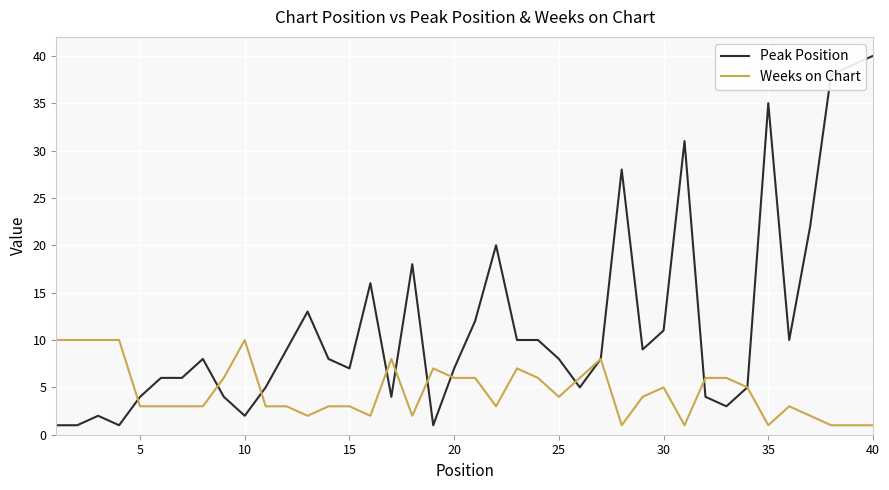

Rank the series by their average value, from lowest to highest.

Weeks on Chart, Peak Position